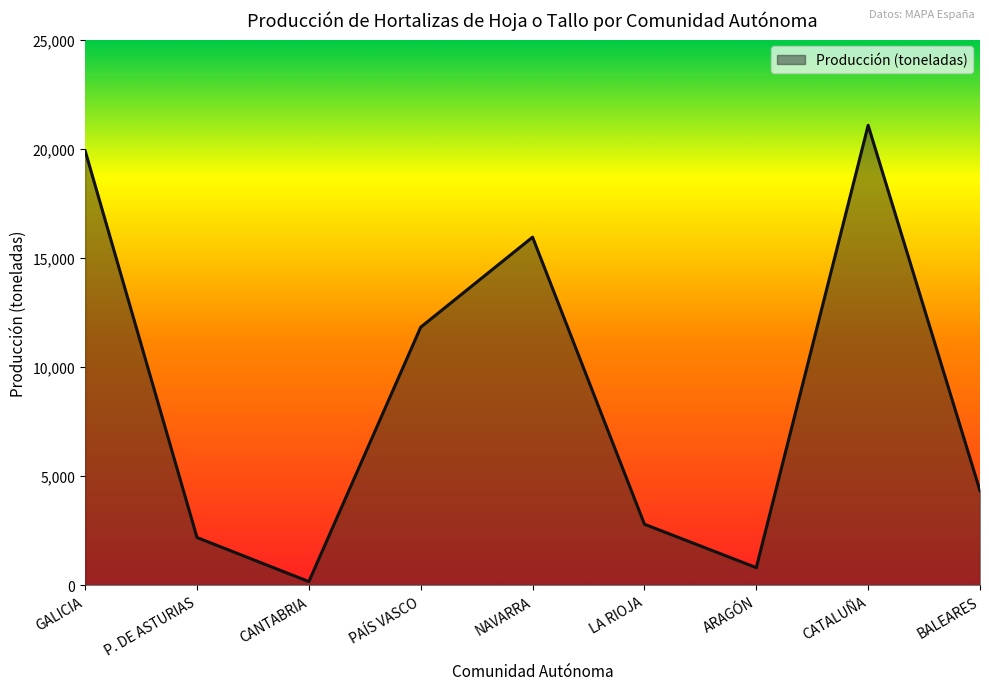

True or false: the data has more than 1 interior local peaks.

True